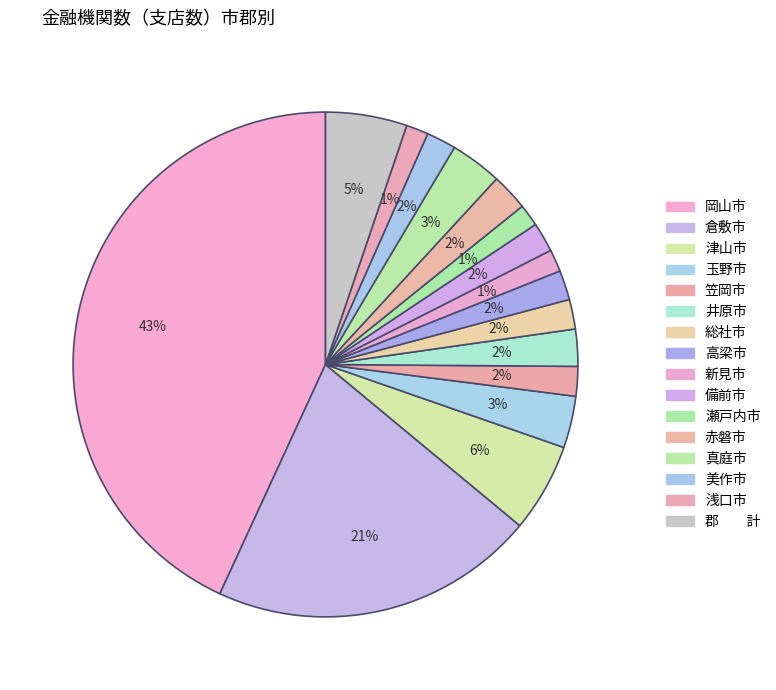

Which has a higher value, 井原市 or 岡山市?

岡山市